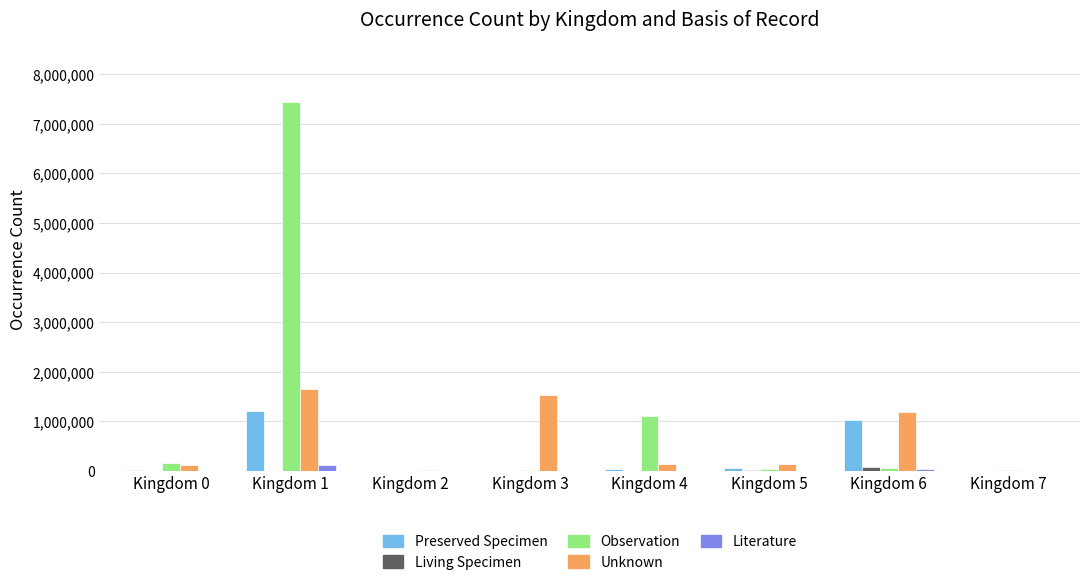

At which category is the sum across all series the highest?

Kingdom 1